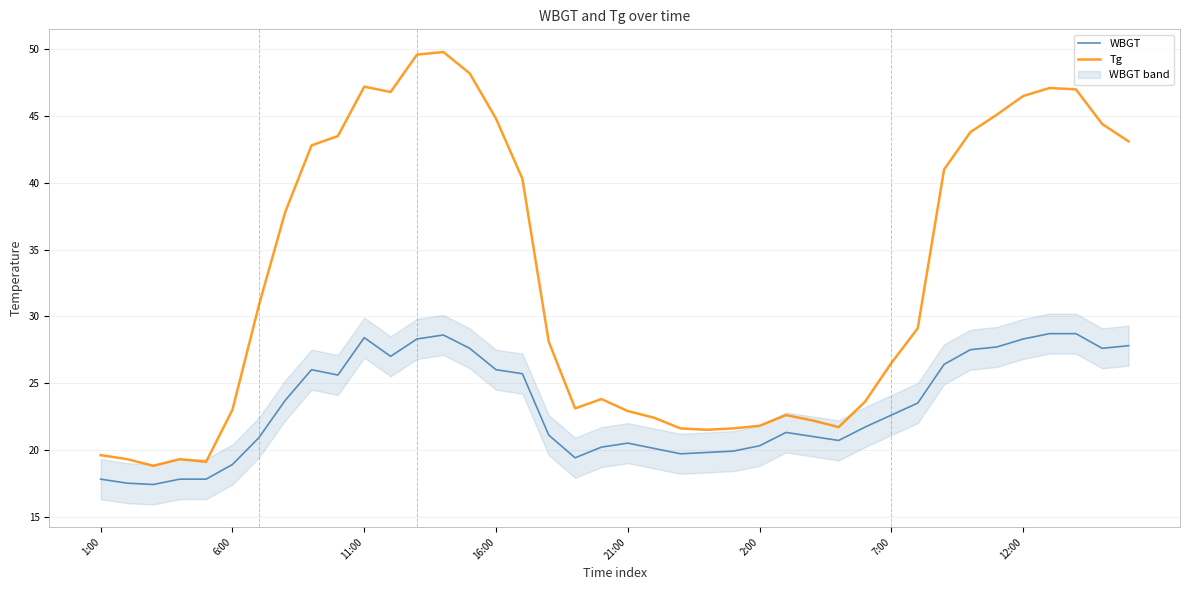

The WBGT series shows 28.3 at 12:00. True or false?

True